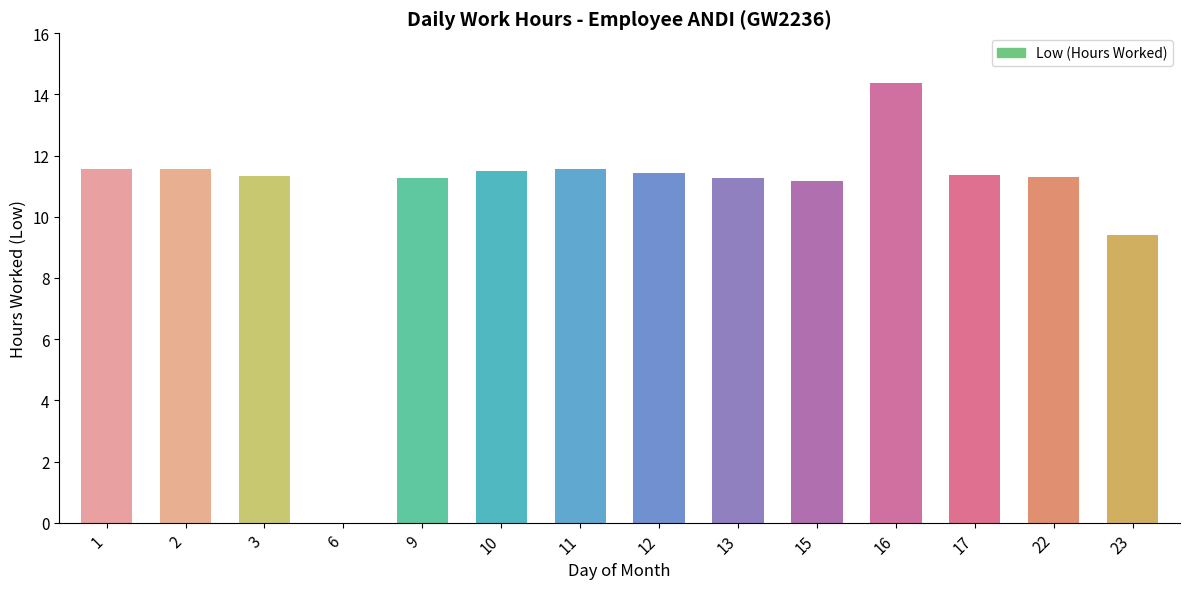

Are the bars horizontal?

No